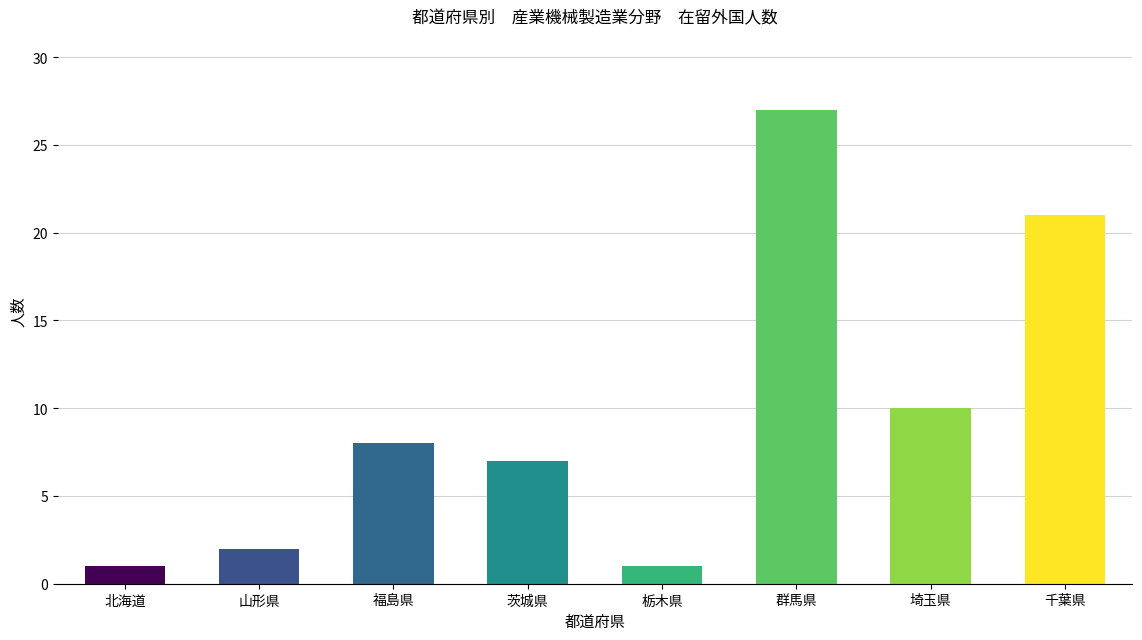

Count the number of data series in this chart.

1